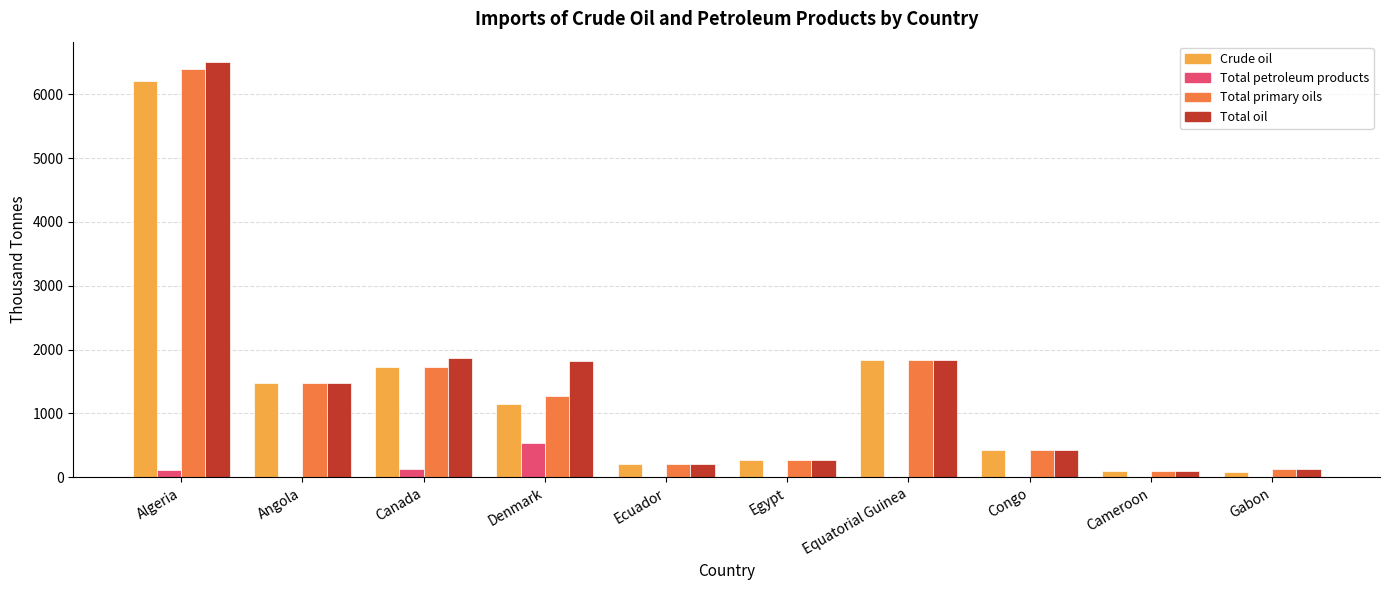

What is the sum of all Total oil values?

14645.9